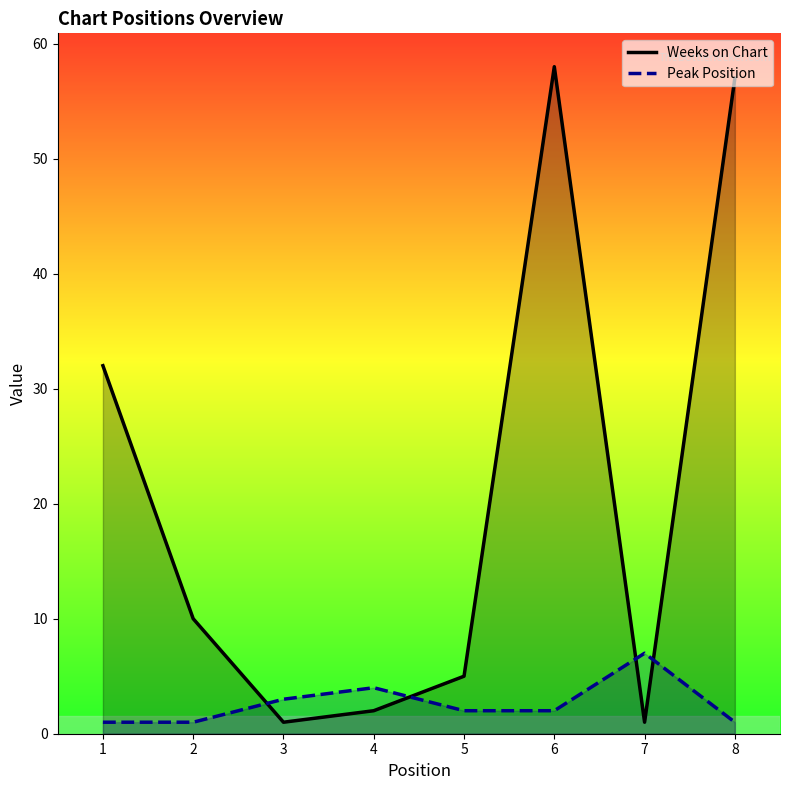

Read the Peak Position value at 5.

2